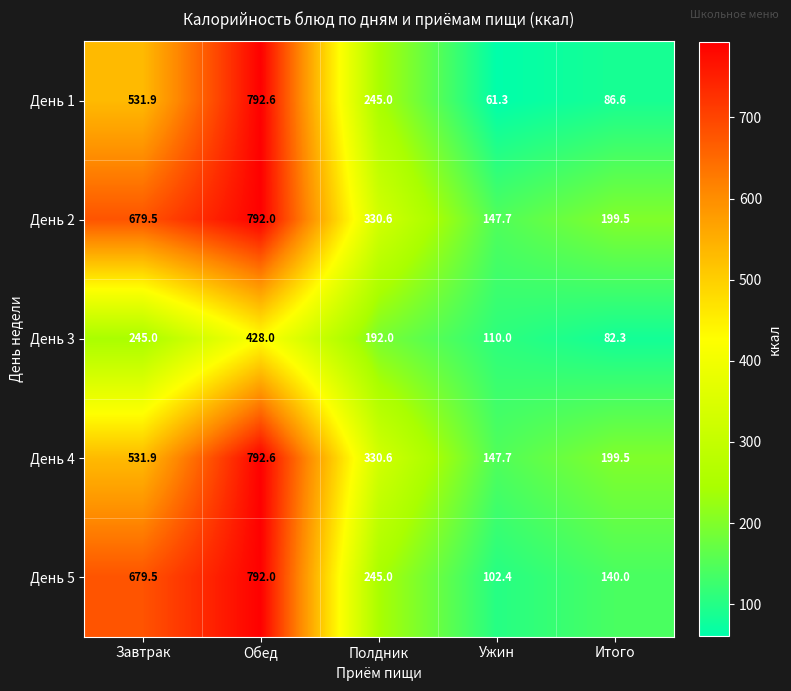

At which category is the sum across all series the highest?

Обед